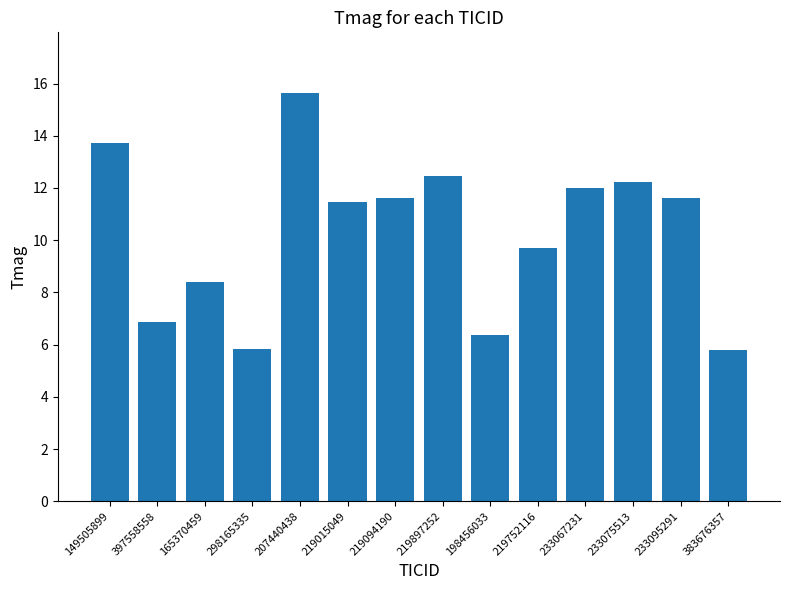

Where is the data nearest to the value 10?

219752116